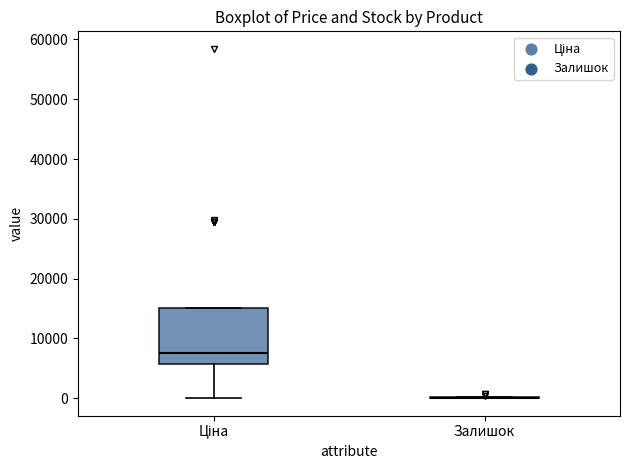

Reading left to right, transcribe this box plot: for each box, give where its median line is, the range the box spans, and where its two whiskers end, as read against the y-axis. The values are not printed on the chart, so give them approximately, as read against the axis.

Ціна: median 8000, box 6000 to 15000, whiskers 0 to 15000
Залишок: box collapsed to a line at 0, whiskers 0 to 0